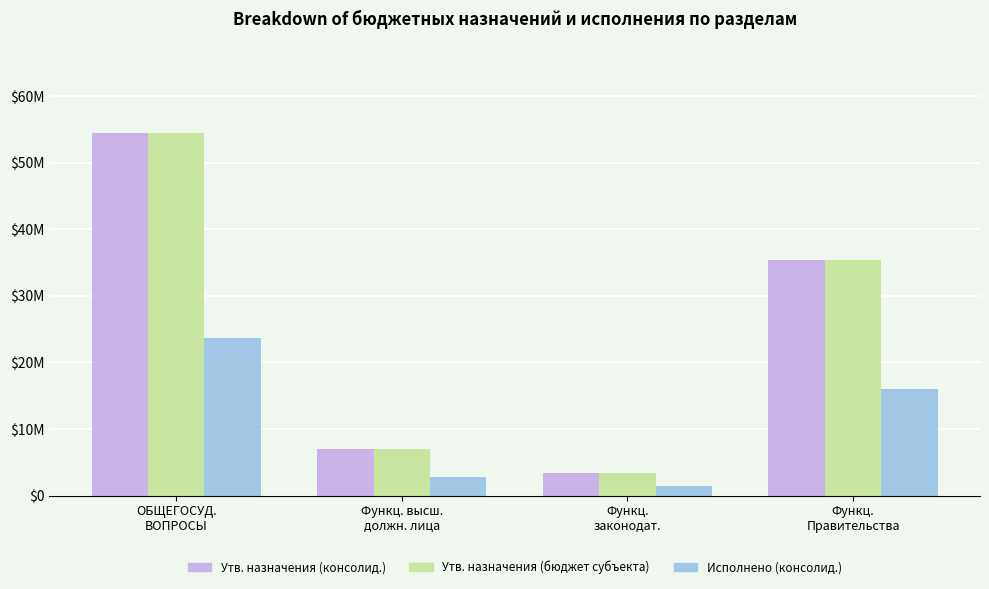

What value does the Утв. назначения (бюджет субъекта) series have at ОБЩЕГОСУД.
ВОПРОСЫ?

54549670.2